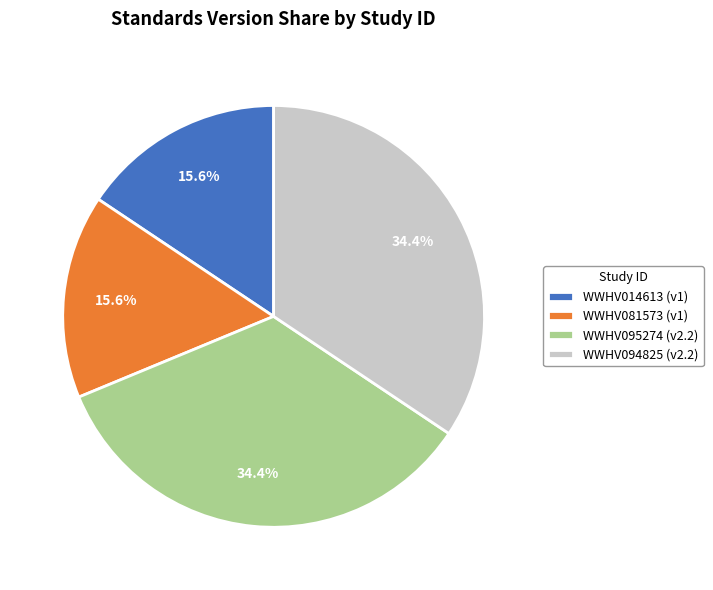

Is there any slice that represents more than half of the pie?

No